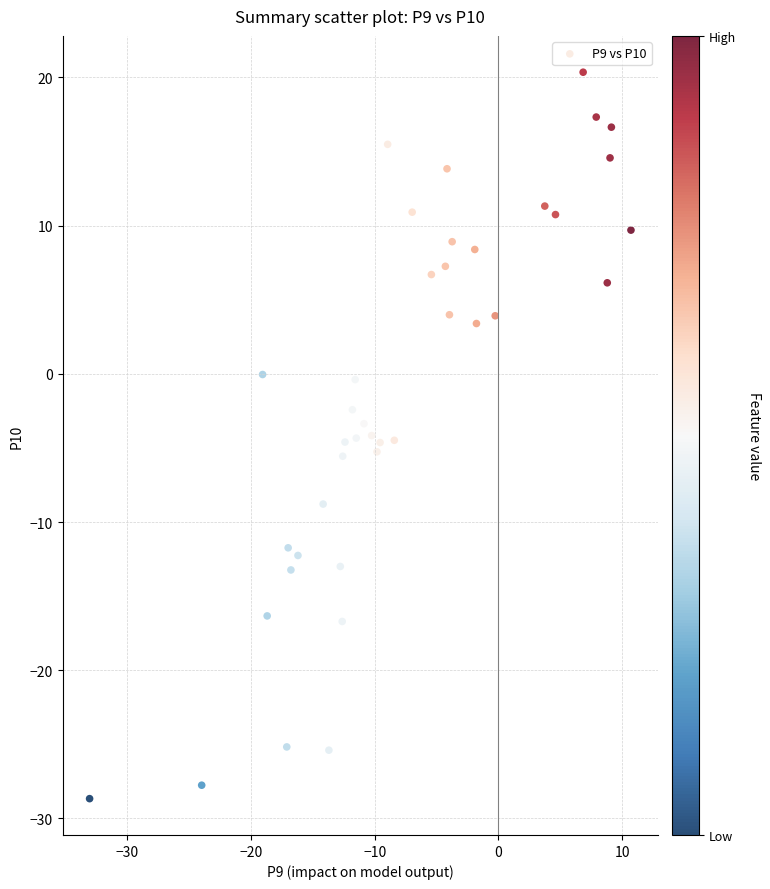

What is the range of Y values (max minus min)?

49.0